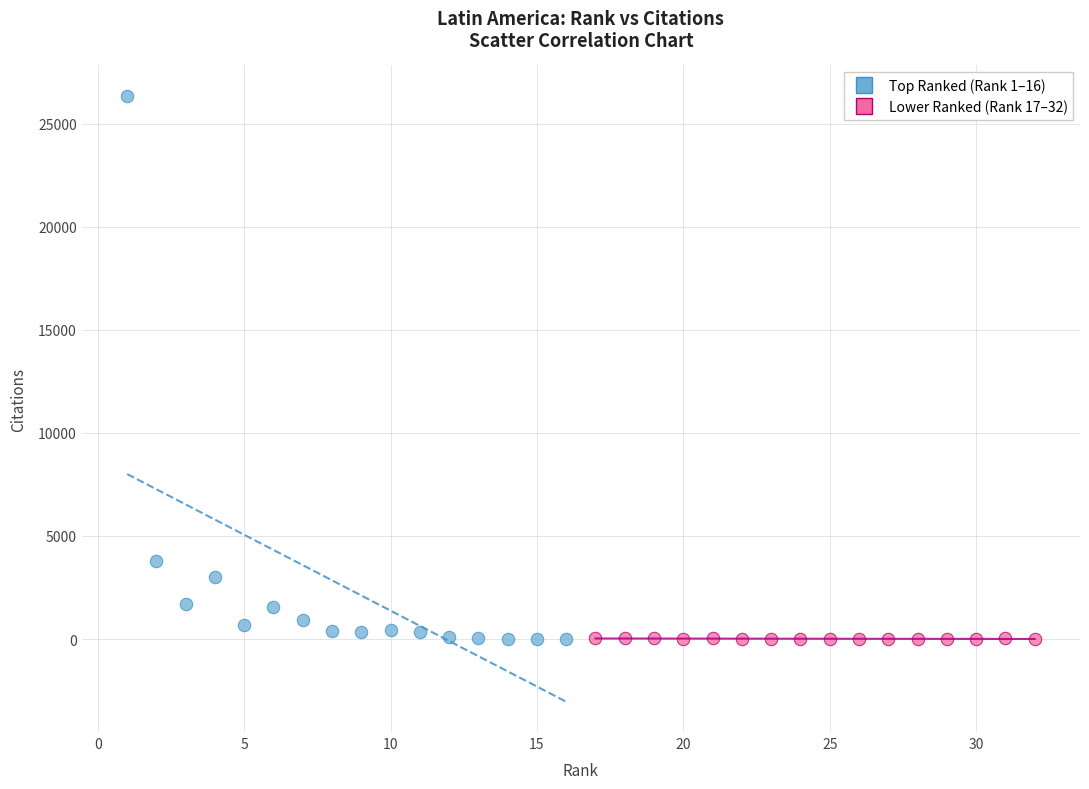

Which series has the widest spread of Y values?

Top Ranked (Rank 1–16)